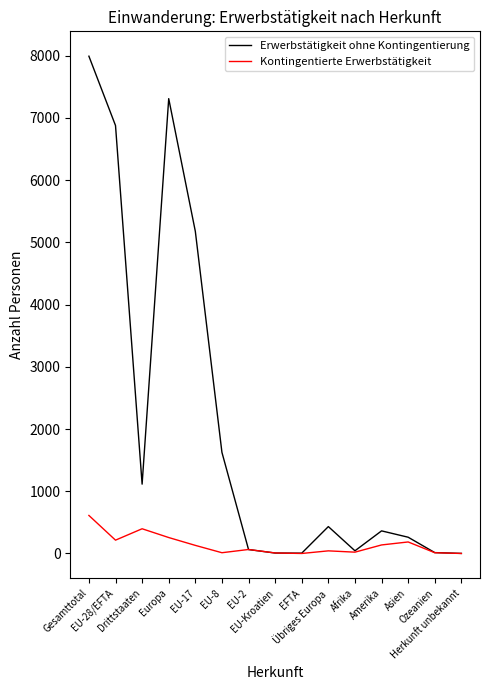

Which series has the largest total across all categories?

Erwerbstätigkeit ohne Kontingentierung